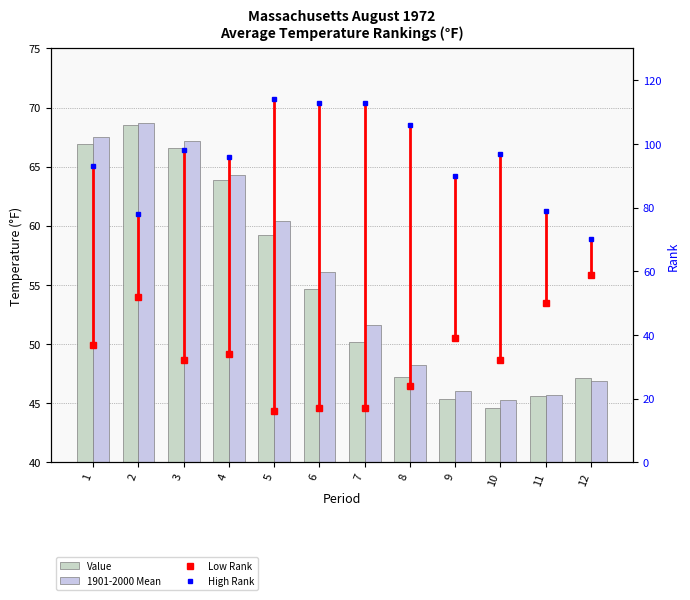

What is the spread (max minus min) of values at 8?

82.0